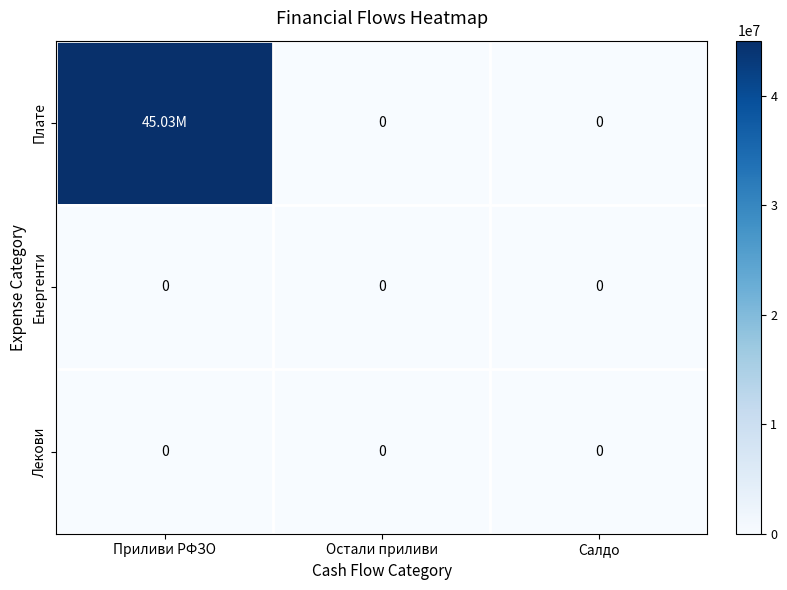

Which series changed the most between Приливи РФЗО and Салдо?

Плате